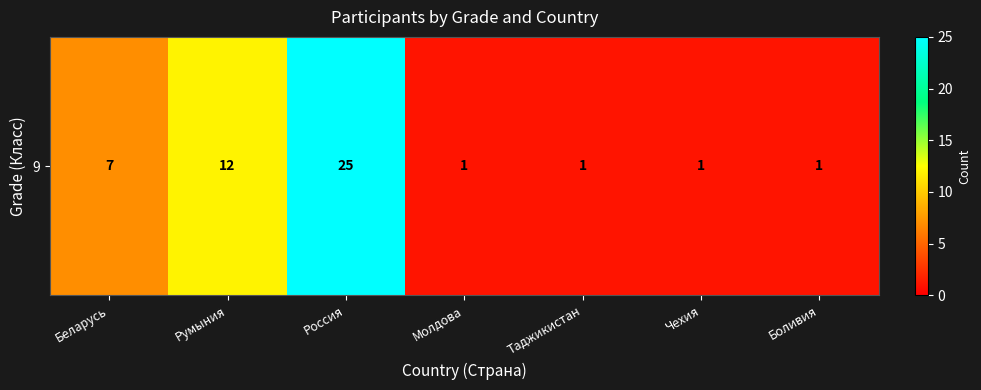

Count the number of values greater than 1.

3